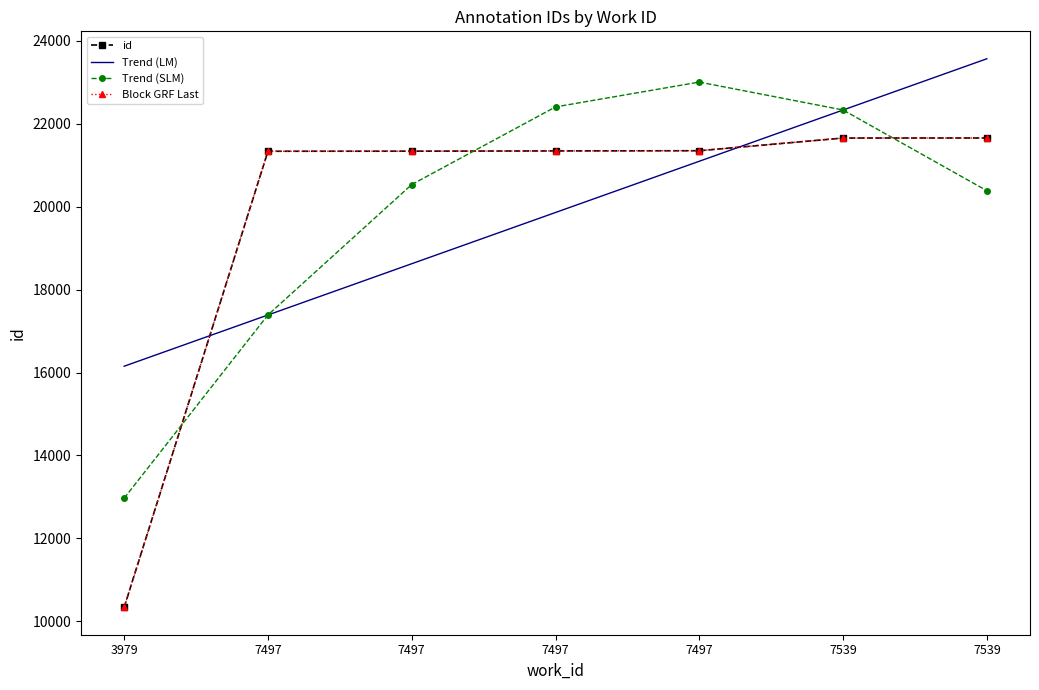

What is the sum of all id values?

139022.0